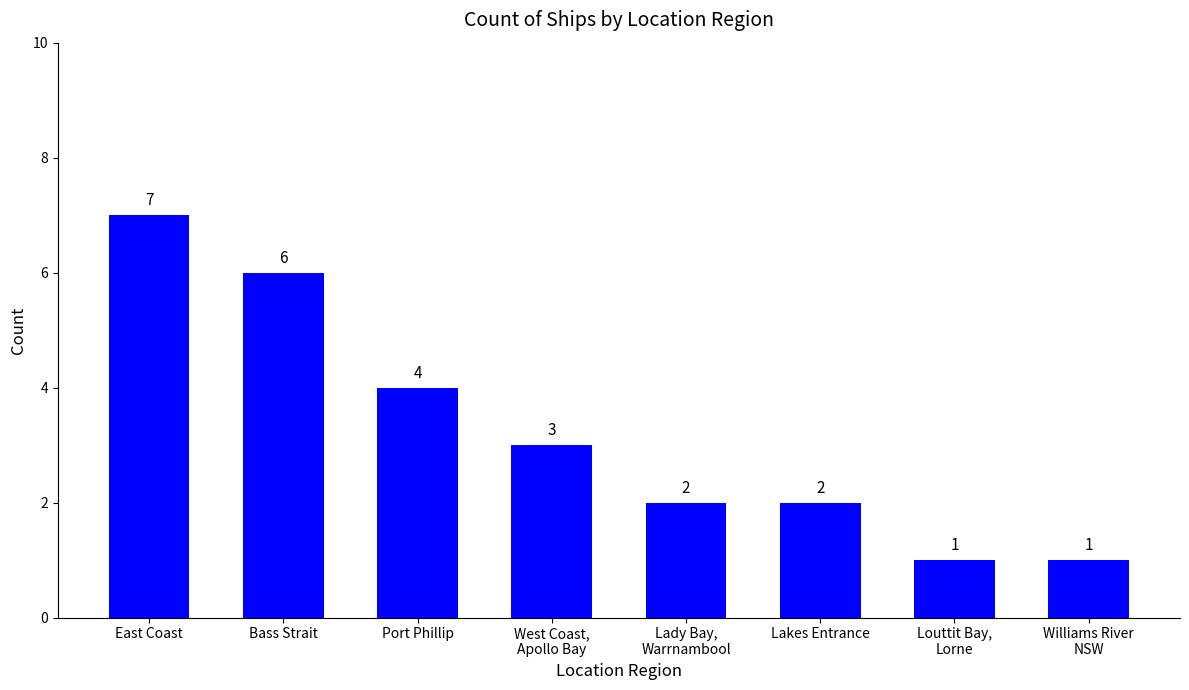

The value at Lady Bay,
Warrnambool is 1. True or false?

False